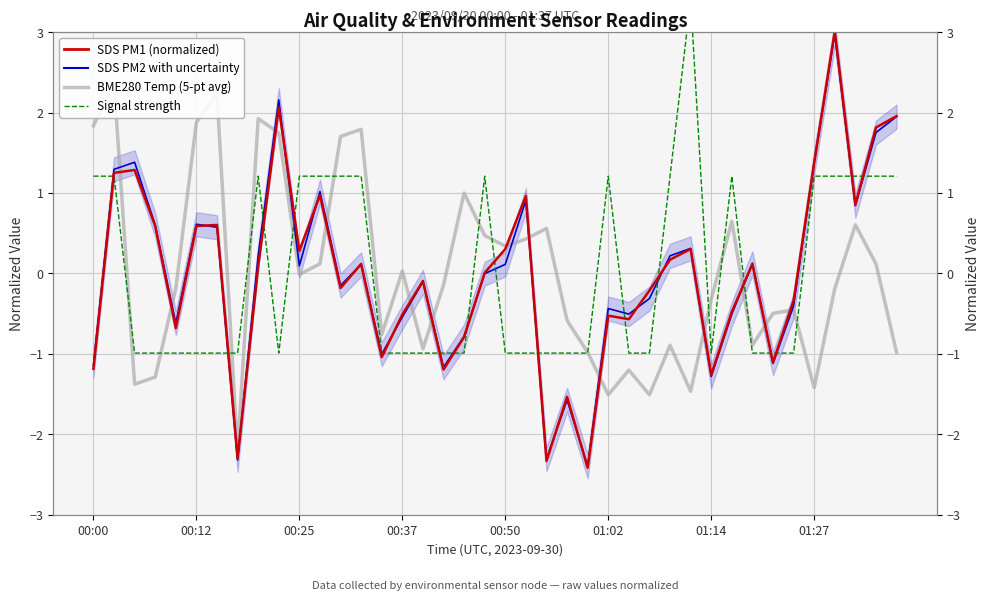

Which series has the largest total across all categories?

BME280 Temp (5-pt average)